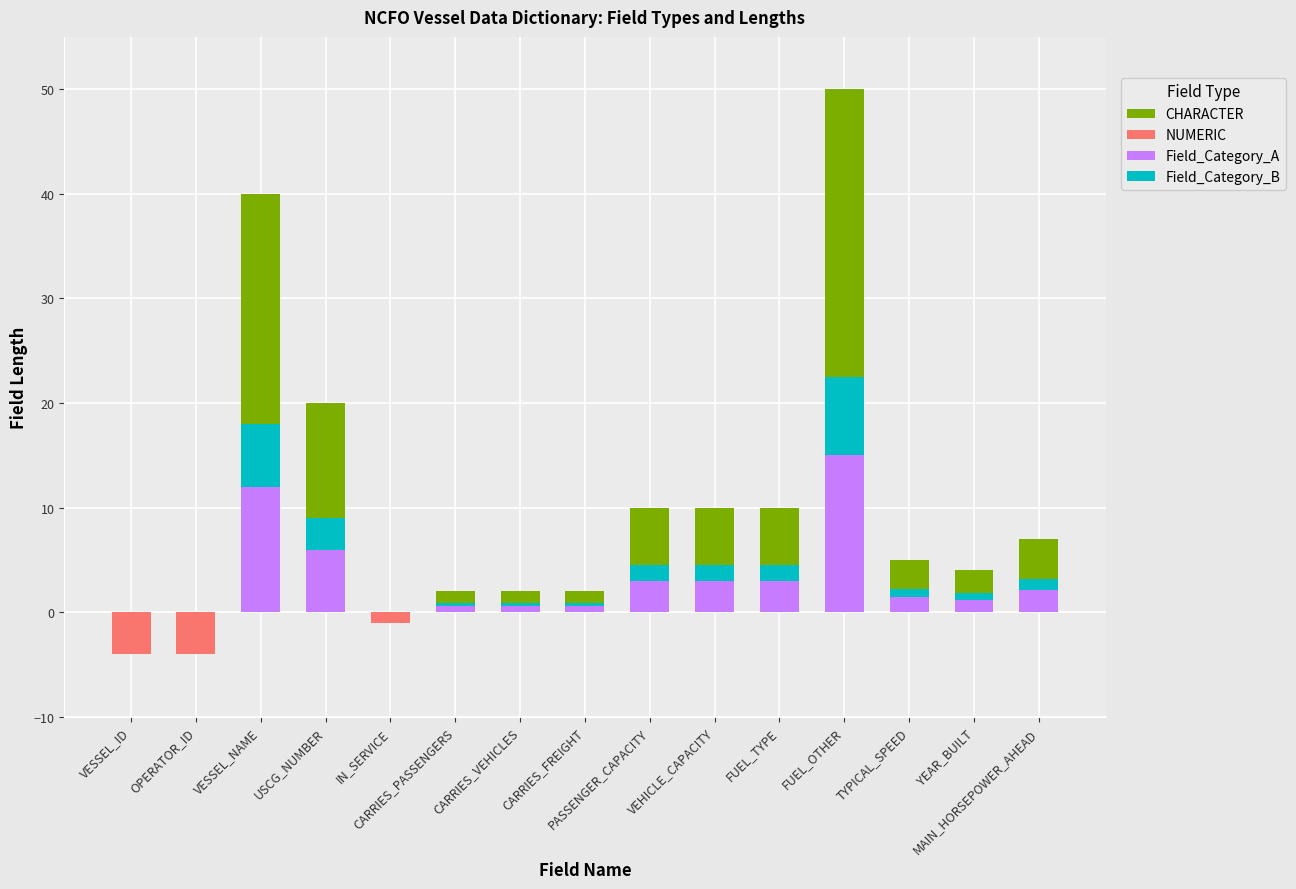

Rank the series by their maximum value, from highest to lowest.

CHARACTER, Field_Category_A, Field_Category_B, NUMERIC